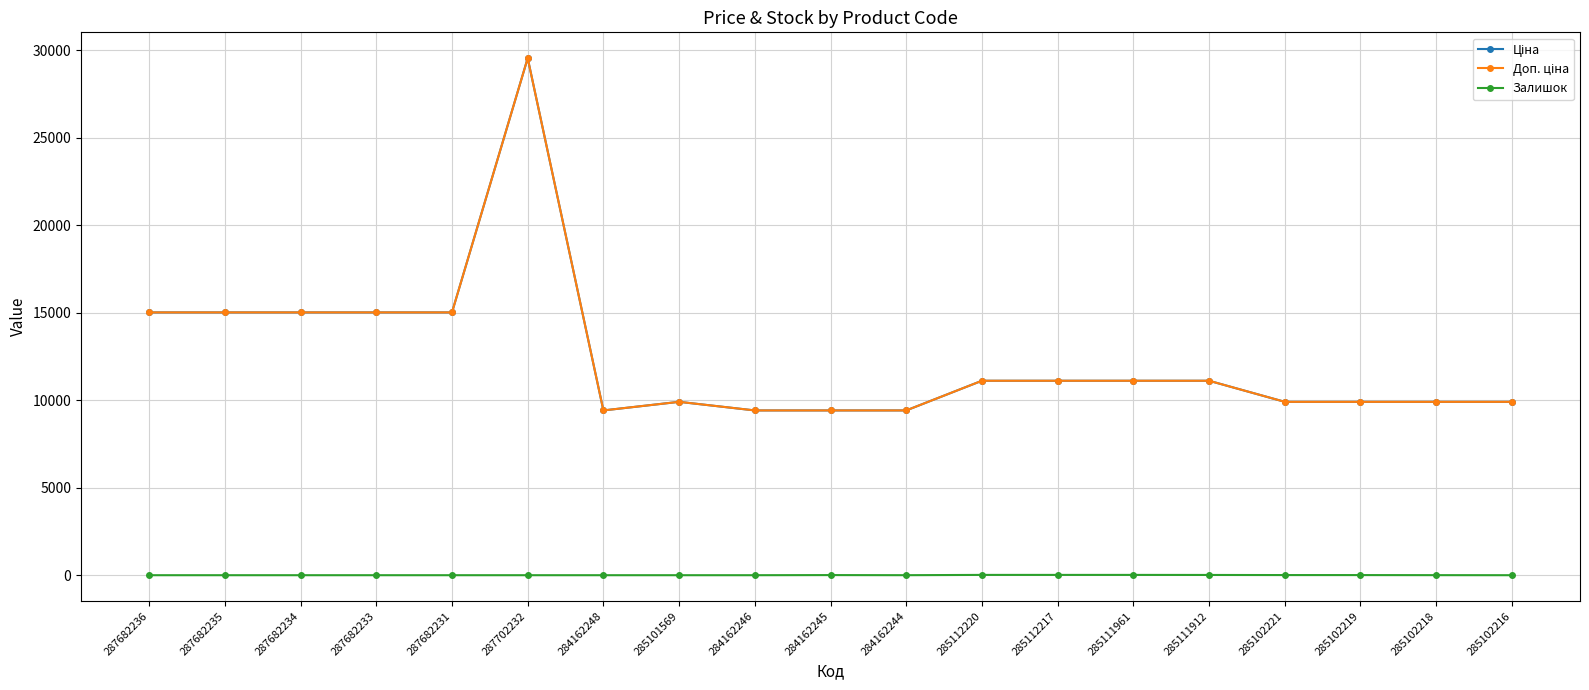

What is the difference between the highest and lowest values at 287682234?

15019.2